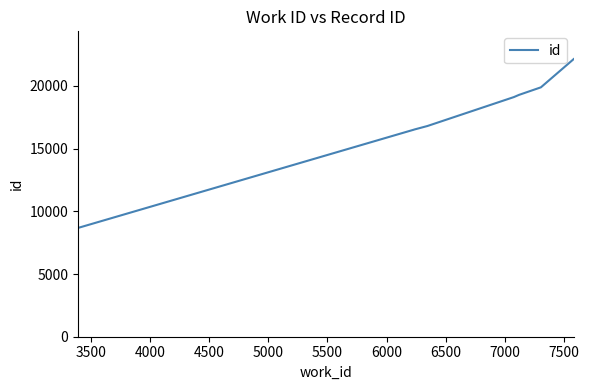

What is the greatest value displayed?

22143